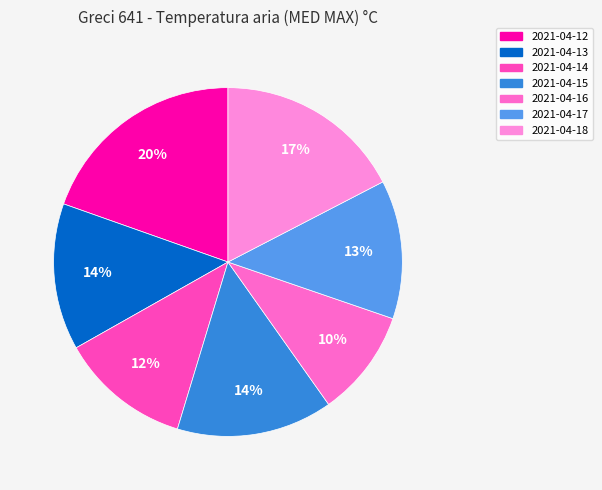

Rank the categories by value from highest to lowest.

2021-04-12, 2021-04-18, 2021-04-15, 2021-04-13, 2021-04-17, 2021-04-14, 2021-04-16